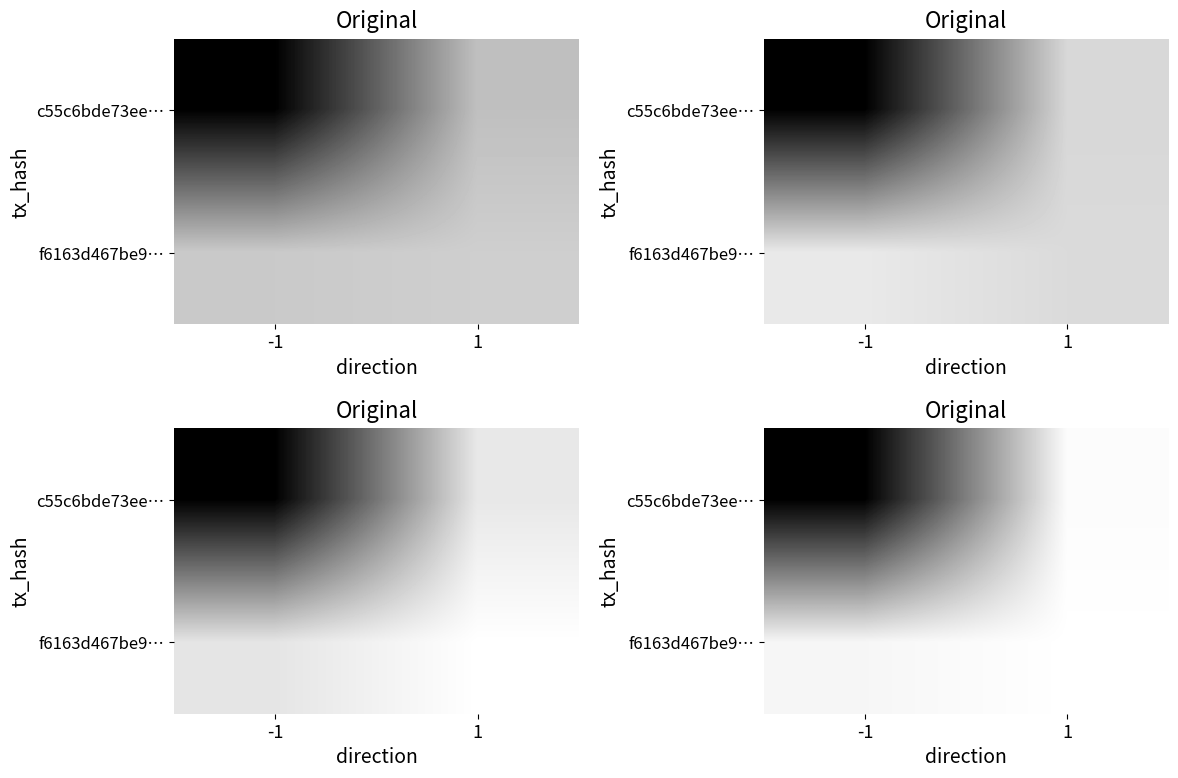

How many distinct data groups are displayed?

2